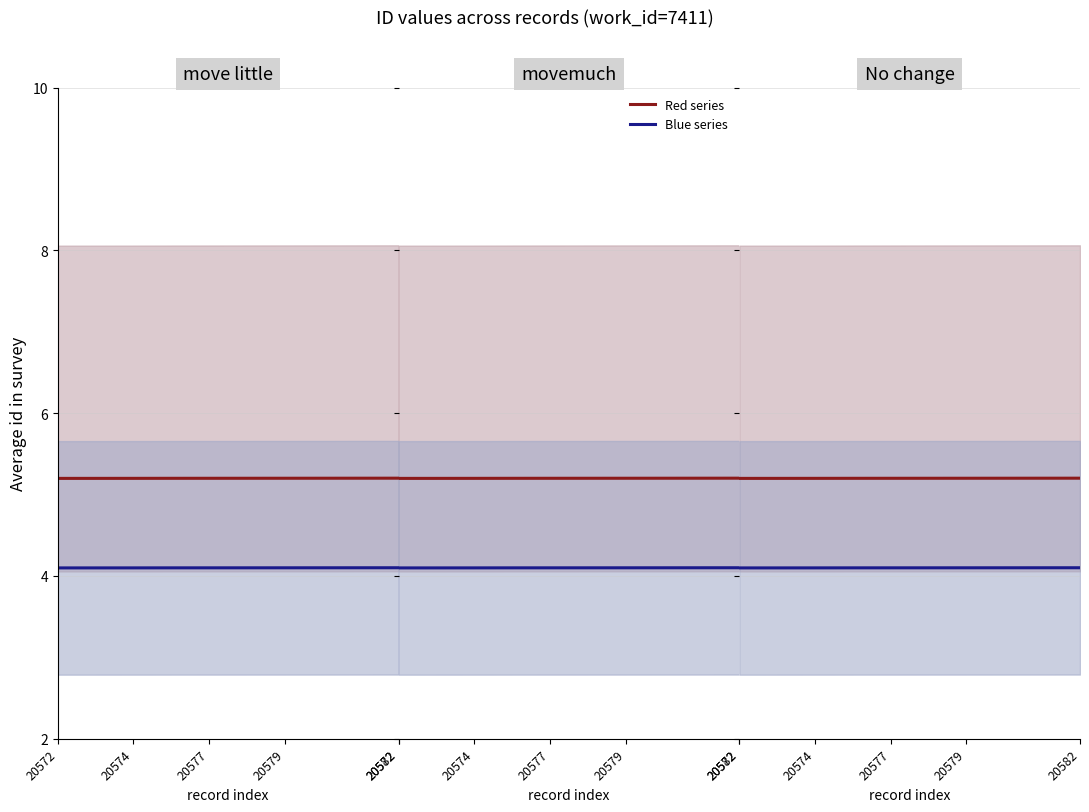

What is the approximate value of Blue series at 20574?

4.1